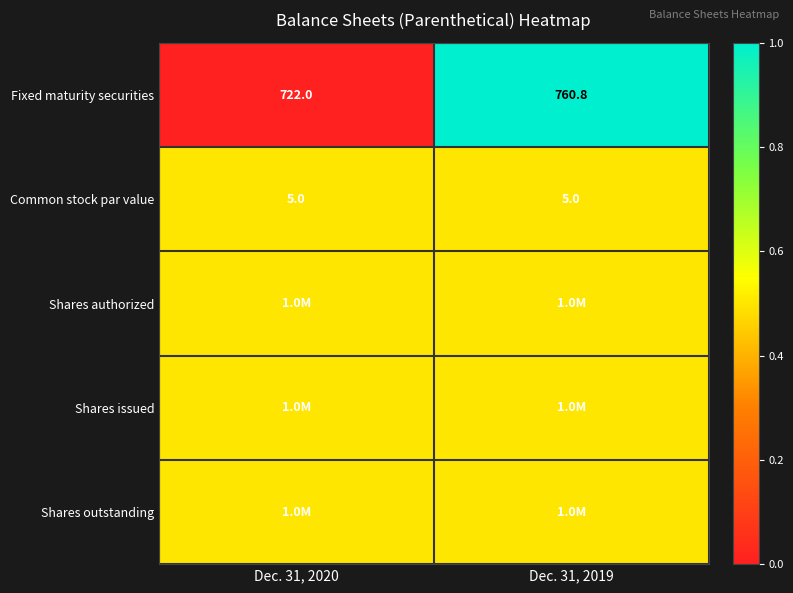

How many distinct data groups are displayed?

5